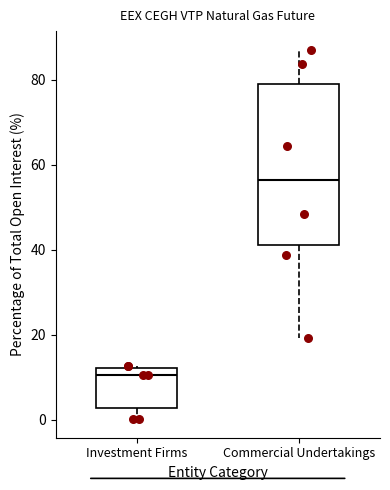

Reading left to right, read every box against the y-axis: the position of its median line, the range the box covers, and the ends of its whiskers. The values are not printed on the chart, so give them approximately, as read against the axis.

Investment Firms: median 10, box 2 to 12, whiskers 0 to 12 (just above the box's upper edge)
Commercial Undertakings: median 56, box 42 to 78, whiskers 20 to 88